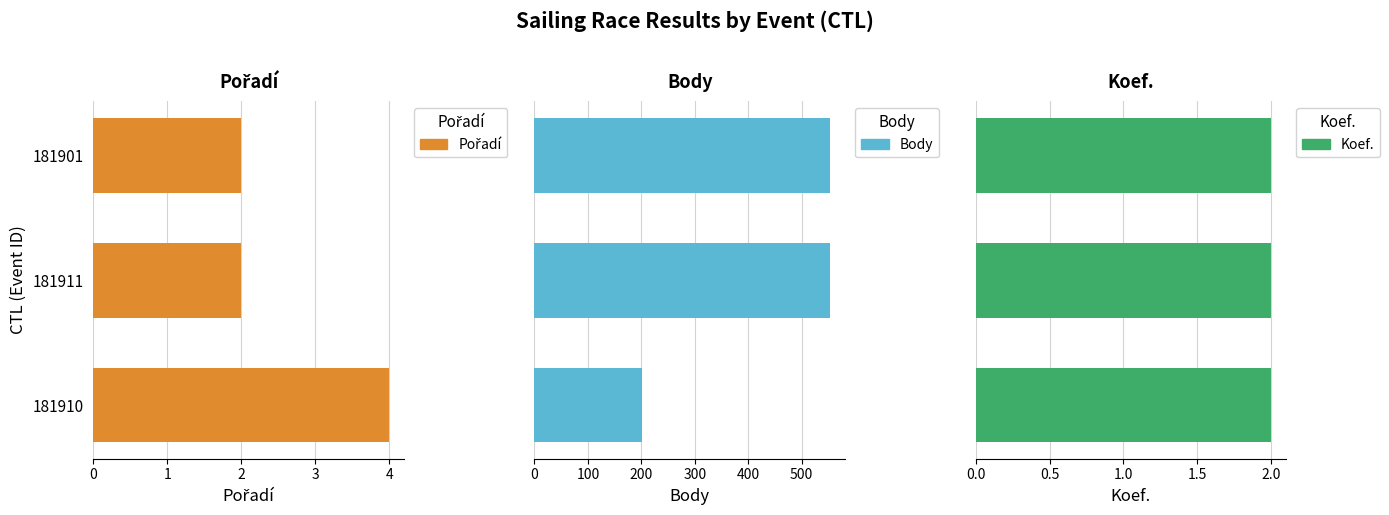

At how many categories does at least one series exceed 151?

3